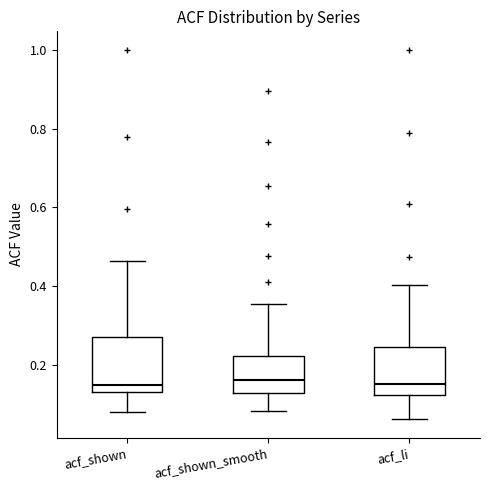

Reading left to right, transcribe this box plot: for each box, give where its median line is, the range the box spans, and where its two whiskers end, as read against the y-axis. The values are not printed on the chart, so give them approximately, as read against the axis.

acf_shown: median 0.14 (just above the box's lower edge), box 0.14 to 0.28, whiskers 0.08 to 0.46
acf_shown_smooth: median 0.16, box 0.12 to 0.22, whiskers 0.08 to 0.36
acf_li: median 0.16, box 0.12 to 0.24, whiskers 0.06 to 0.40